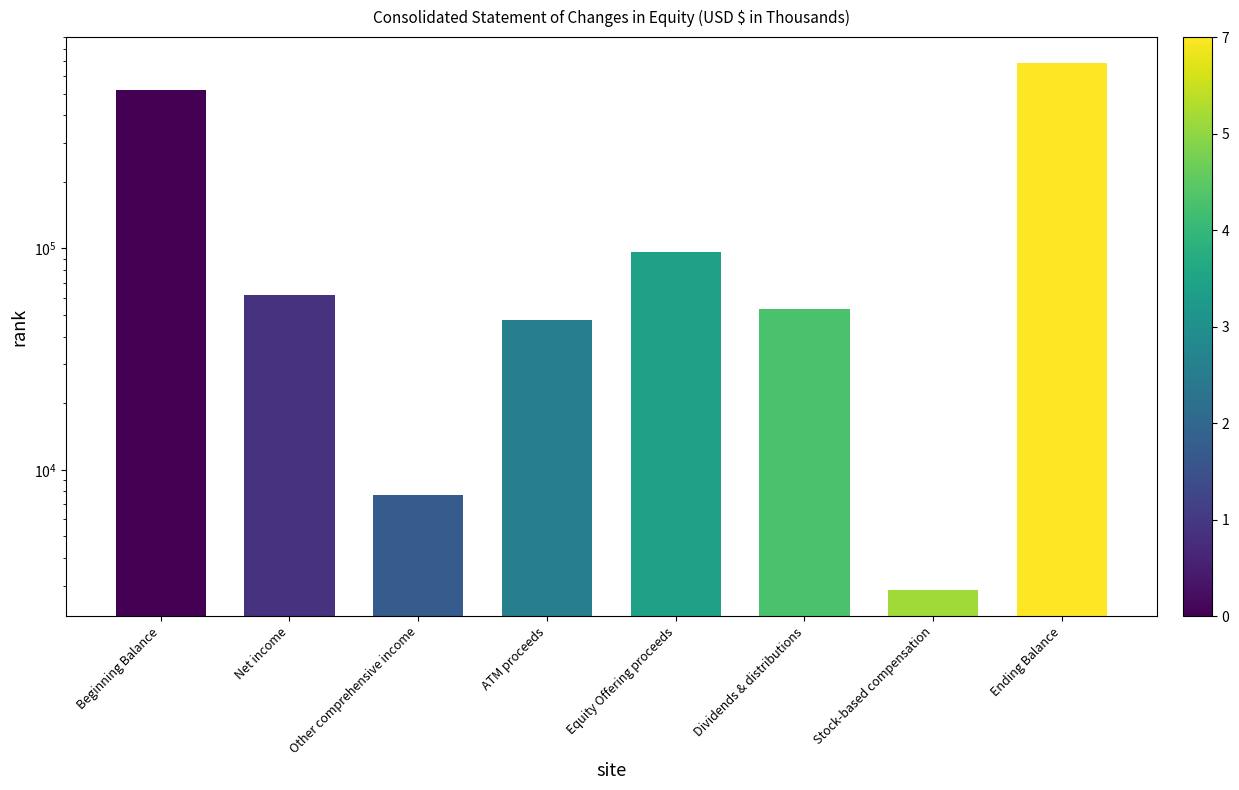

List the labels in order of value, smallest first.

Stock-based compensation, Other comprehensive income, ATM proceeds, Dividends & distributions, Net income, Equity Offering proceeds, Beginning Balance, Ending Balance